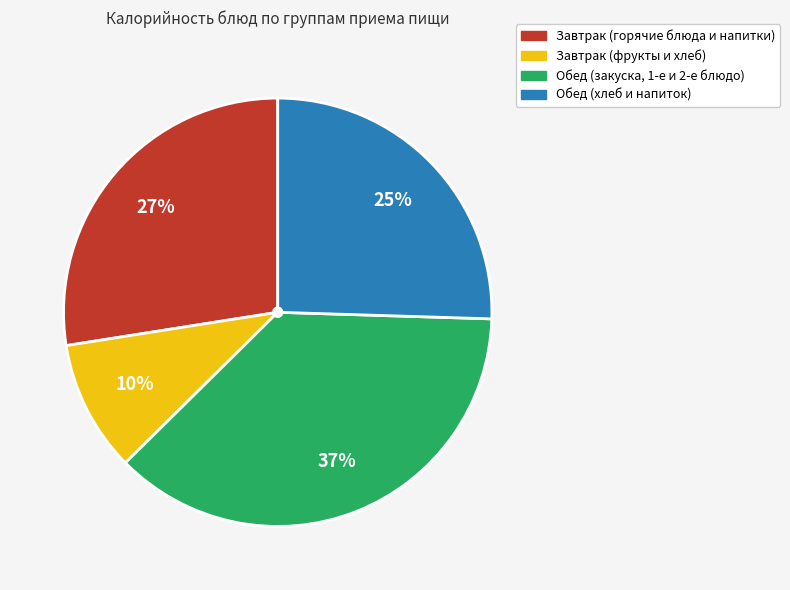

Is there any slice that represents more than half of the pie?

No